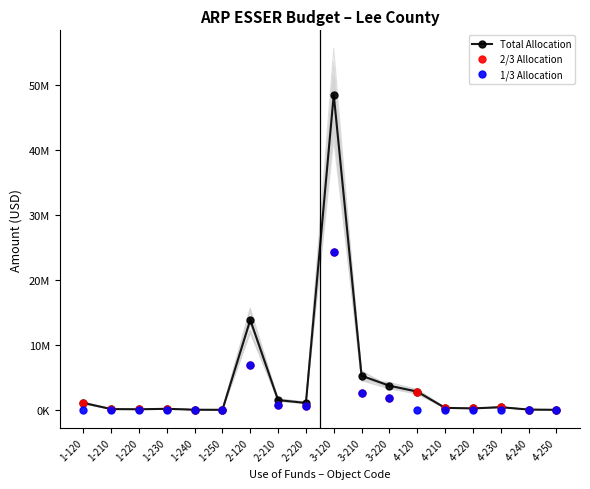

What is the difference between the 2/3 Allocation values at 1-220 and 4-120?

2721977.2